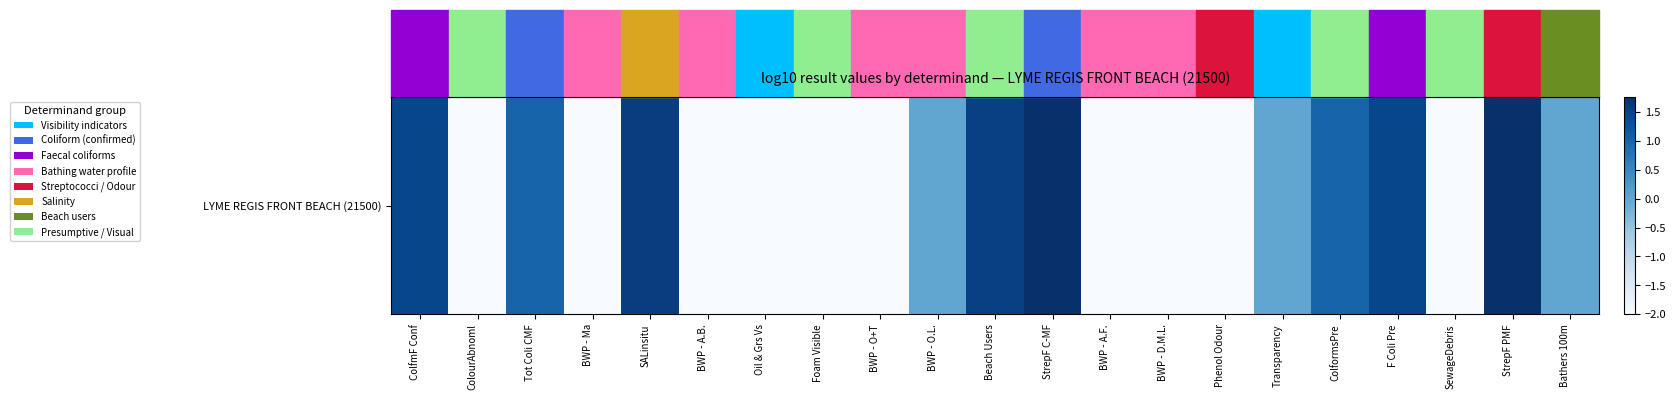

Reading right to left, extract all data points from this chart.

Bathers 100m=0.0	StrepF PMF=1.8	SewageDebris=-2.0	F Coli Pre=1.4	ColformsPre=1.0	Transparency=0.0	Phenol Odour=-2.0	BWP - D.M.L.=-2.0	BWP - A.F.=-2.0	StrepF C-MF=1.8	Beach Users=1.5	BWP - O.L.=0.0	BWP - O+T=-2.0	Foam Visible=-2.0	Oil & Grs Vs=-2.0	BWP - A.B.=-2.0	SALinsitu=1.6	BWP - Ma=-2.0	Tot Coli CMF=1.0	ColourAbnoml=-2.0	ColfmF Conf=1.4